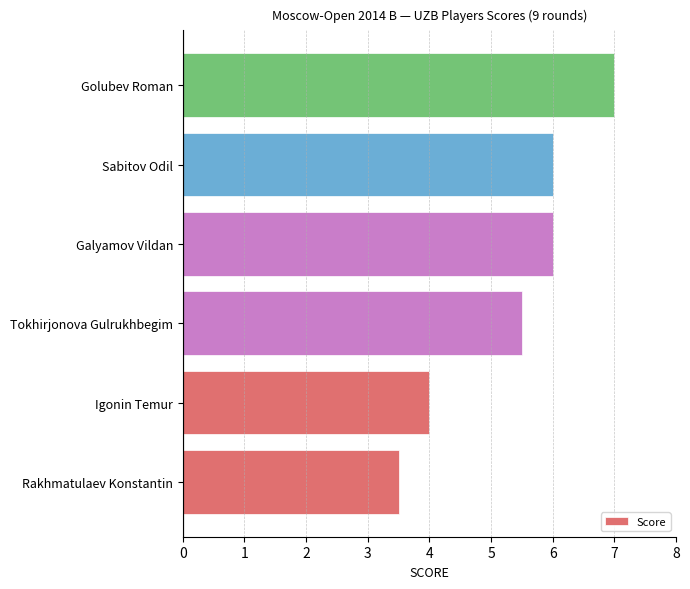

Count the values in the range 4 to 6.

4